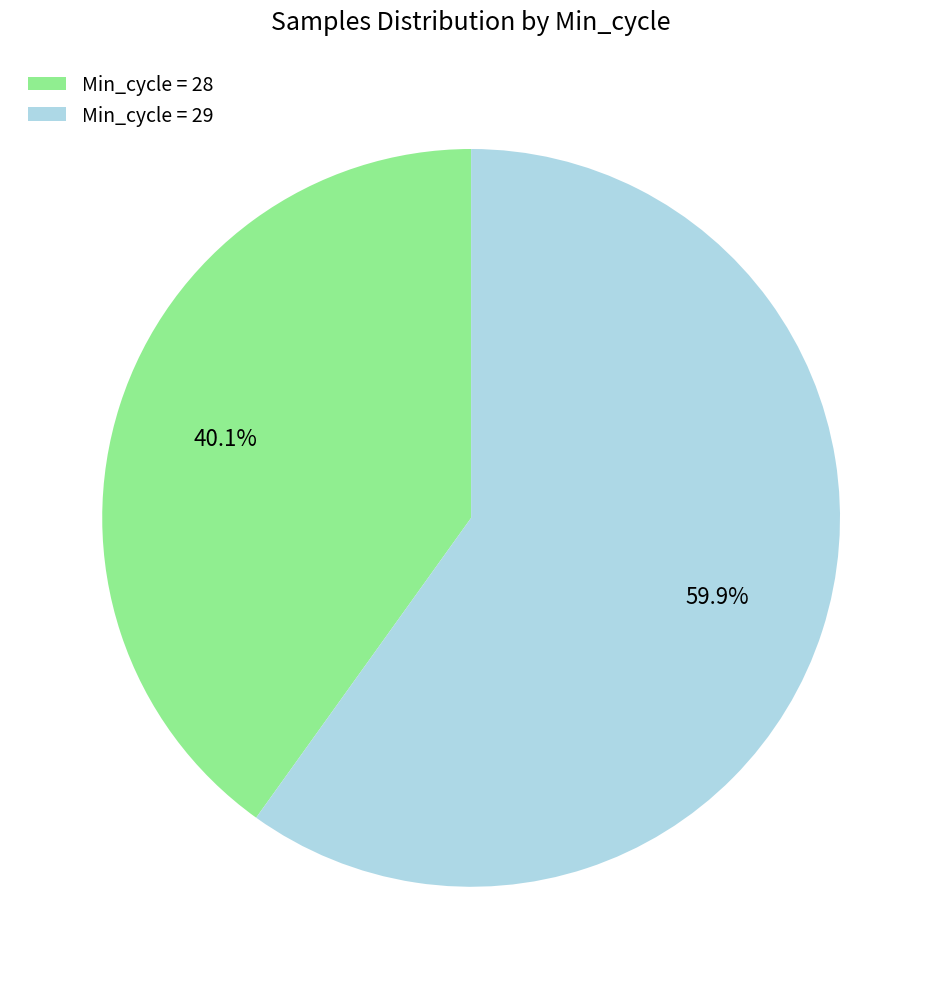

What is the largest slice in the pie chart?

Min_cycle = 29